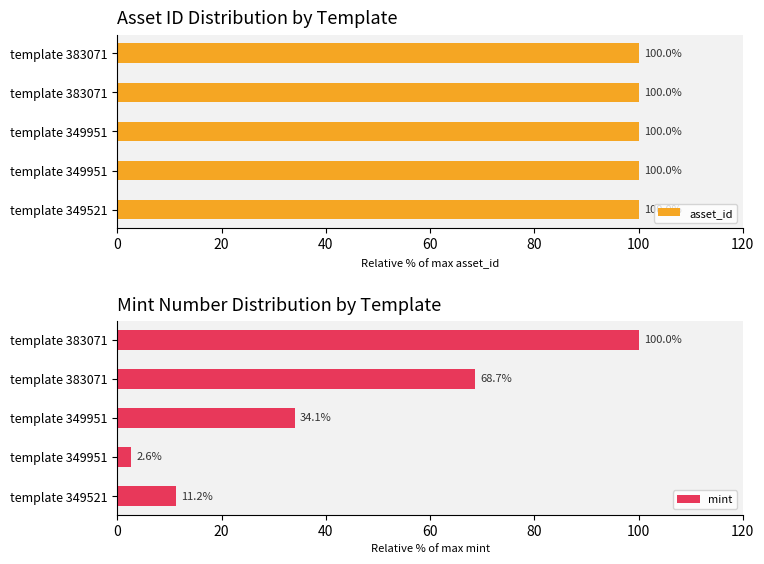

At template 383071, list the series in order from largest to smallest.

asset_id, mint